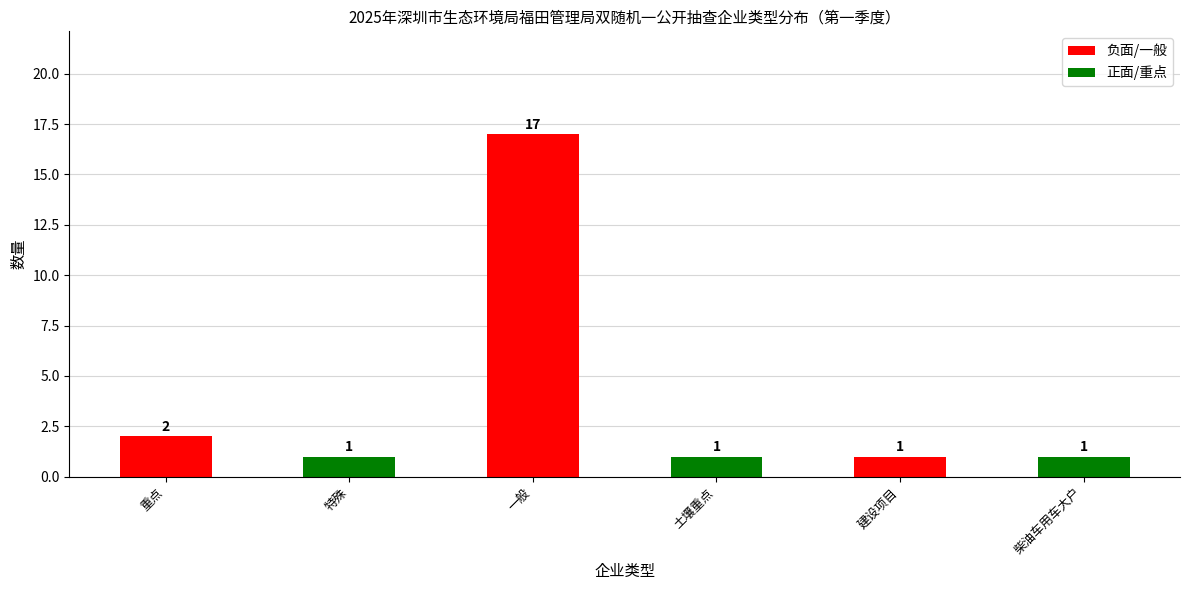

Reading right to left, transcribe all the data shown in this chart.

1	1	1	17	1	2